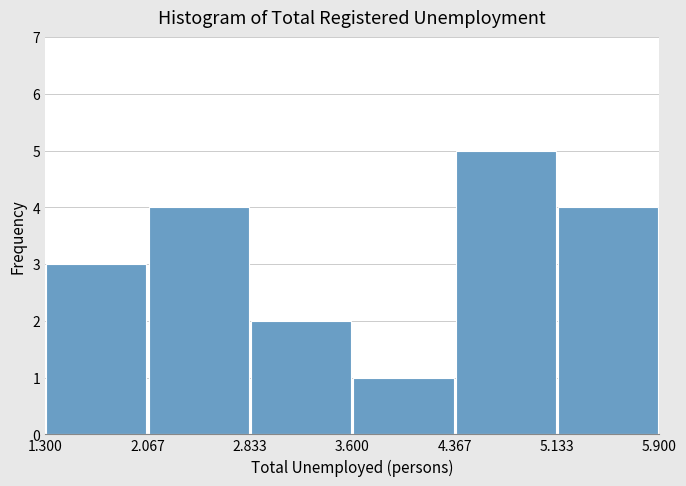

Which range on the x-axis has the tallest bar?

4.367 to 5.133